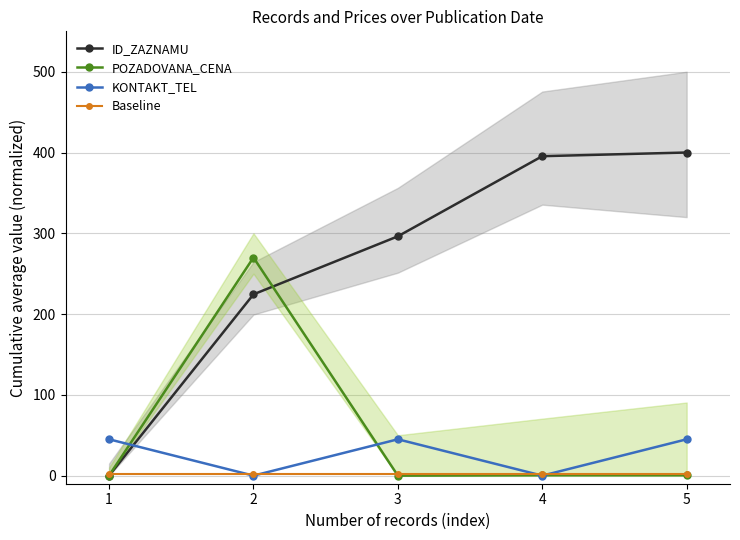

What is the total value across all series at 3?

343.3